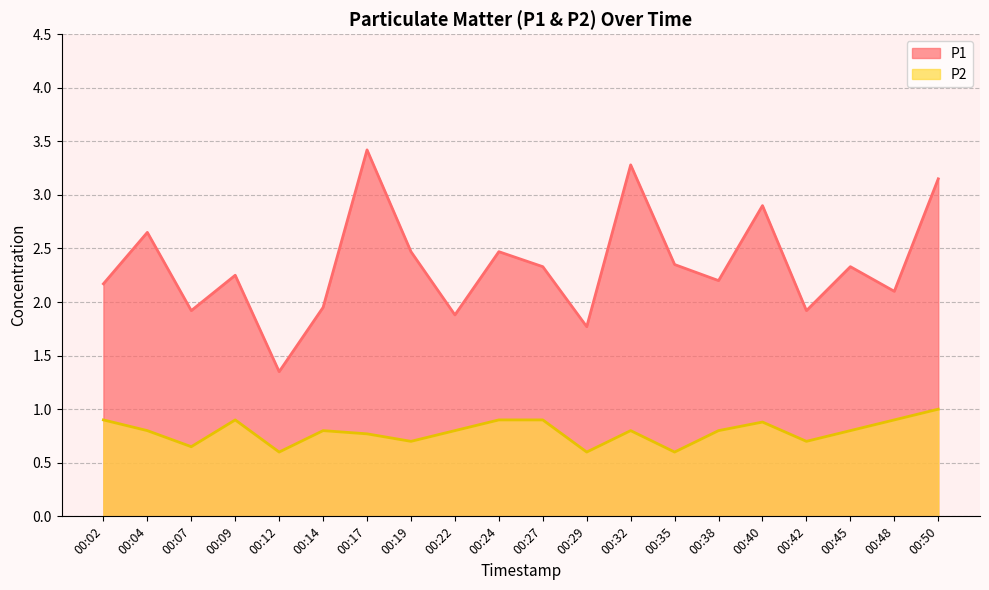

Where is P1 nearest to the value 2?

00:14